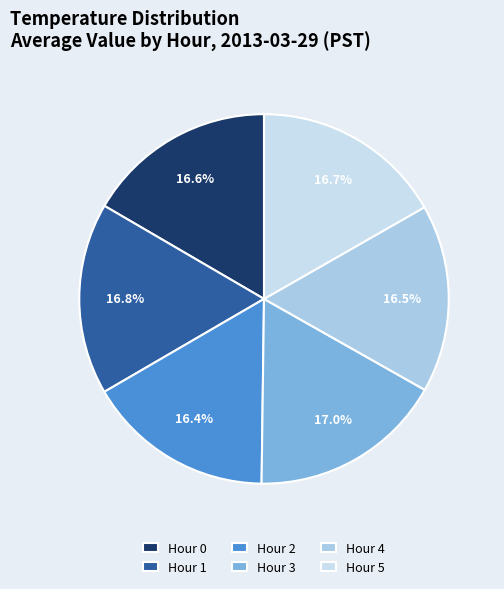

Rank the categories by value from lowest to highest.

Hour 2, Hour 4, Hour 0, Hour 5, Hour 1, Hour 3